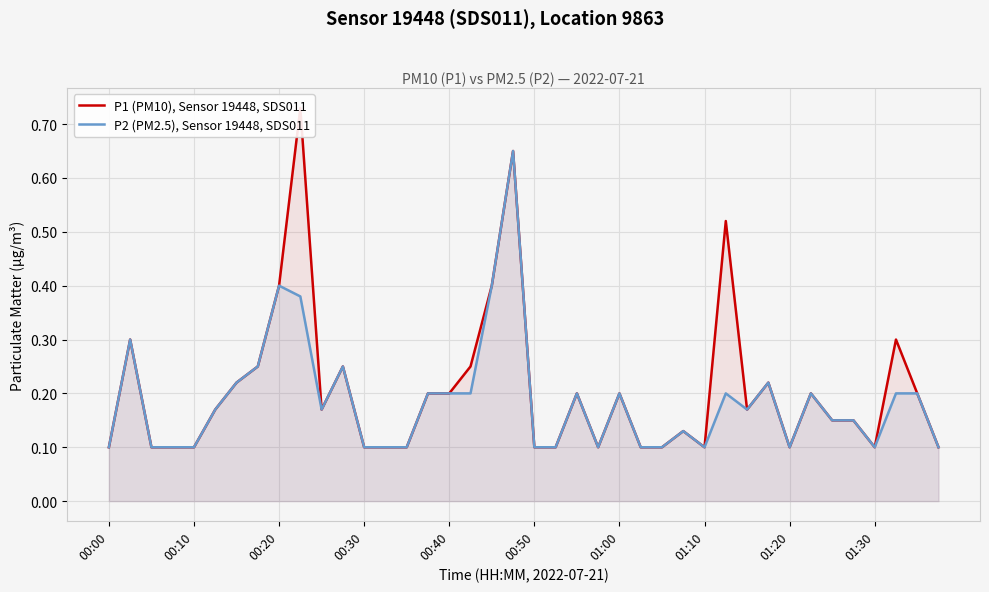

Between 21 and 30, which is larger?

30